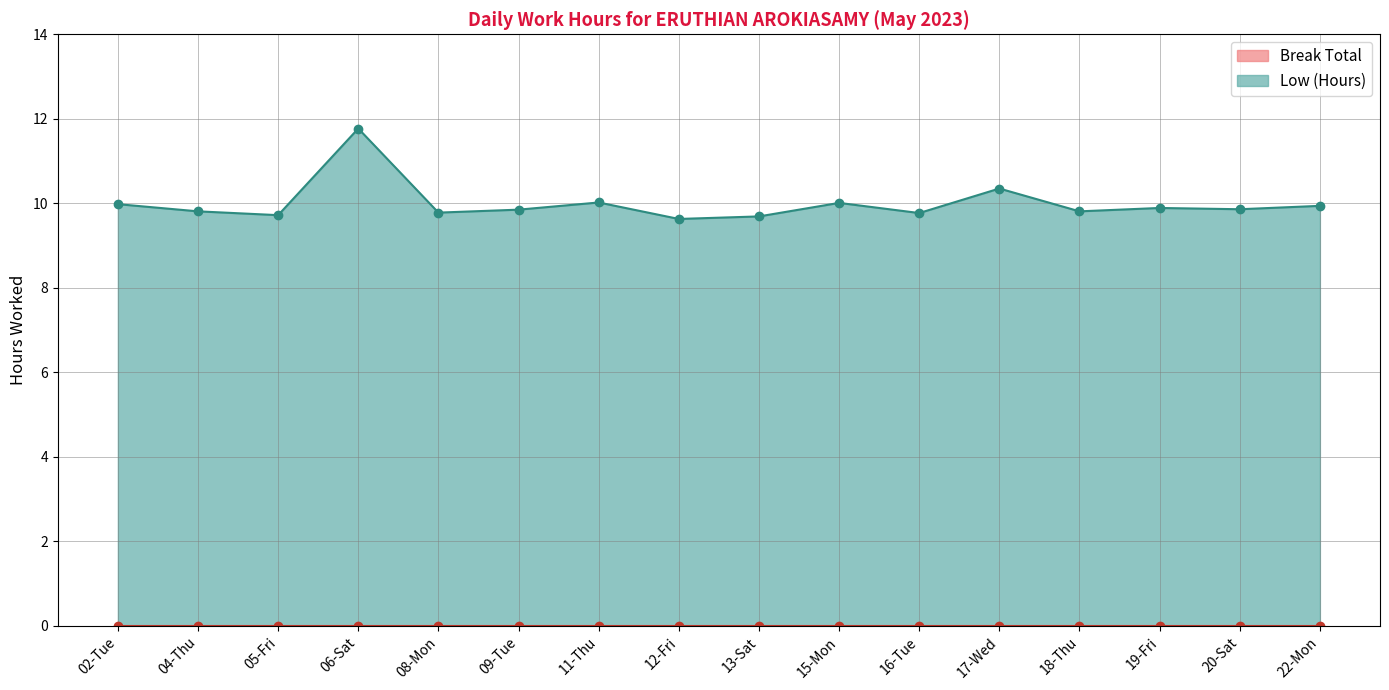

Which category has the highest value in the Low (Hours) series?

06-Sat